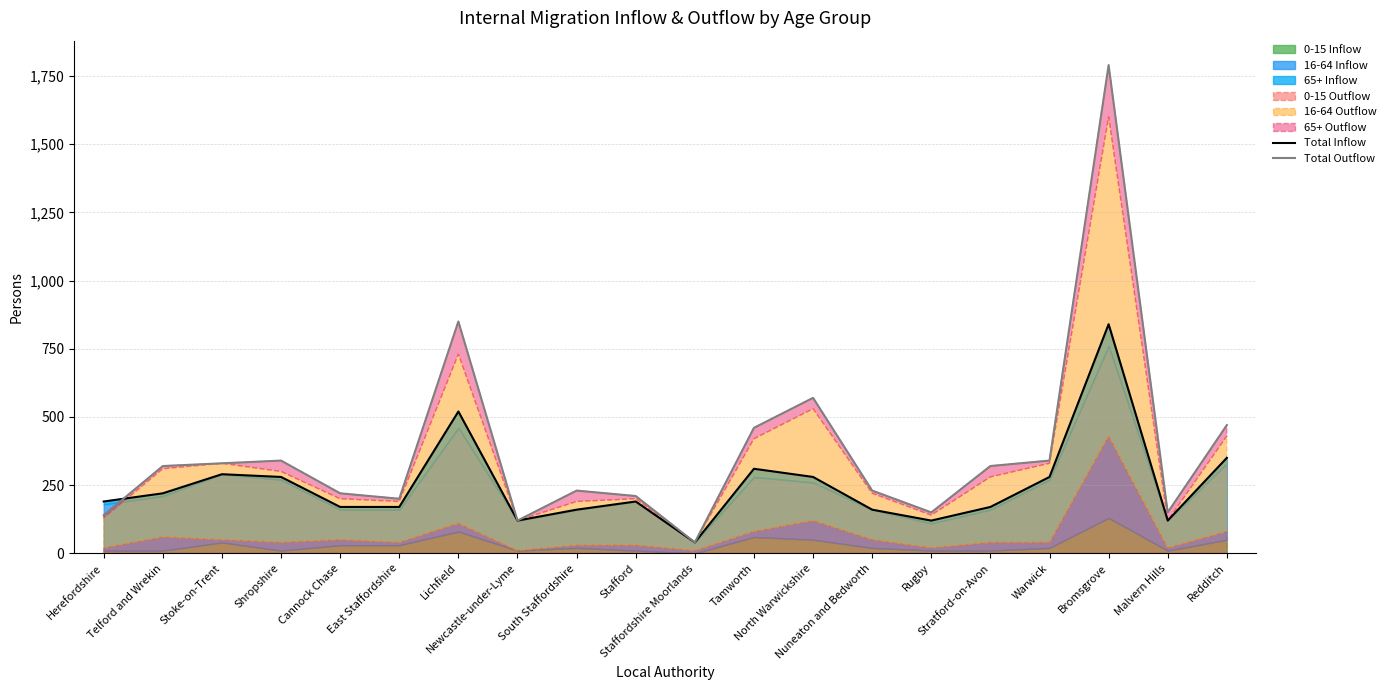

What is the label of the 16th point from the right?

Cannock Chase